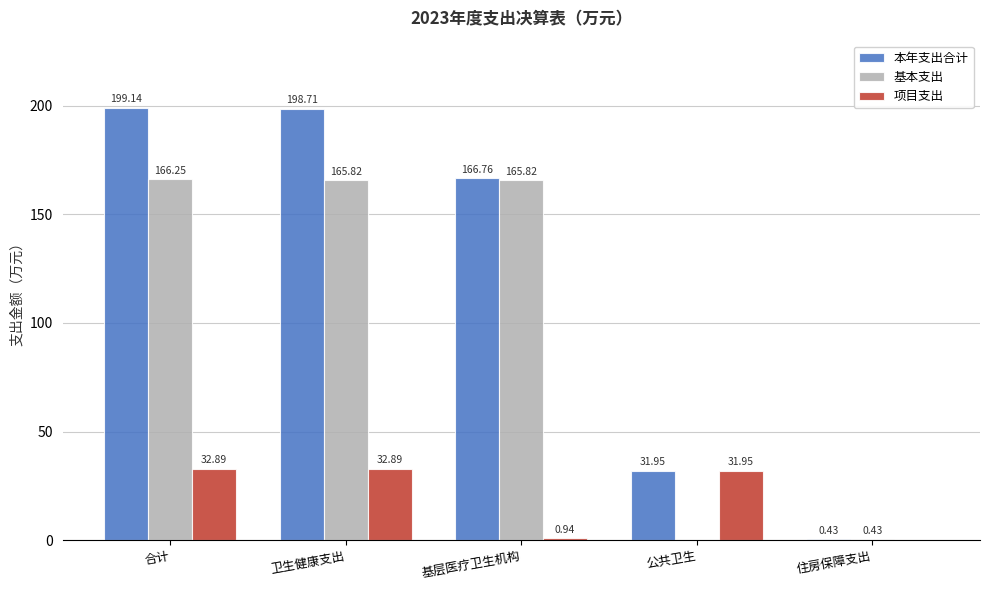

At which category is the sum across all series the highest?

合计